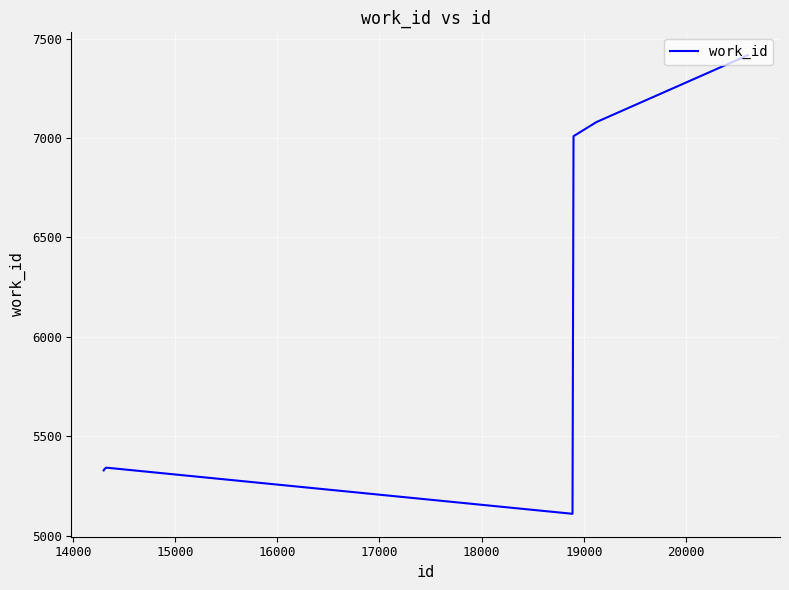

True or false: there are more than 0 points higher than both neighbors.

True